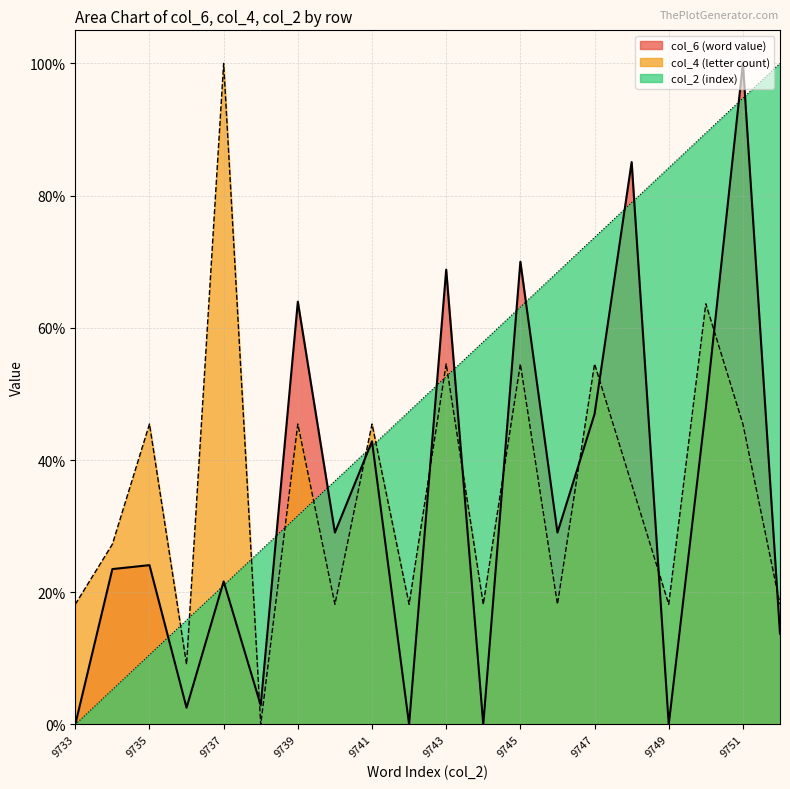

Where do col_6 (word value) and col_4 (letter count) first cross each other?

9737 and 9738